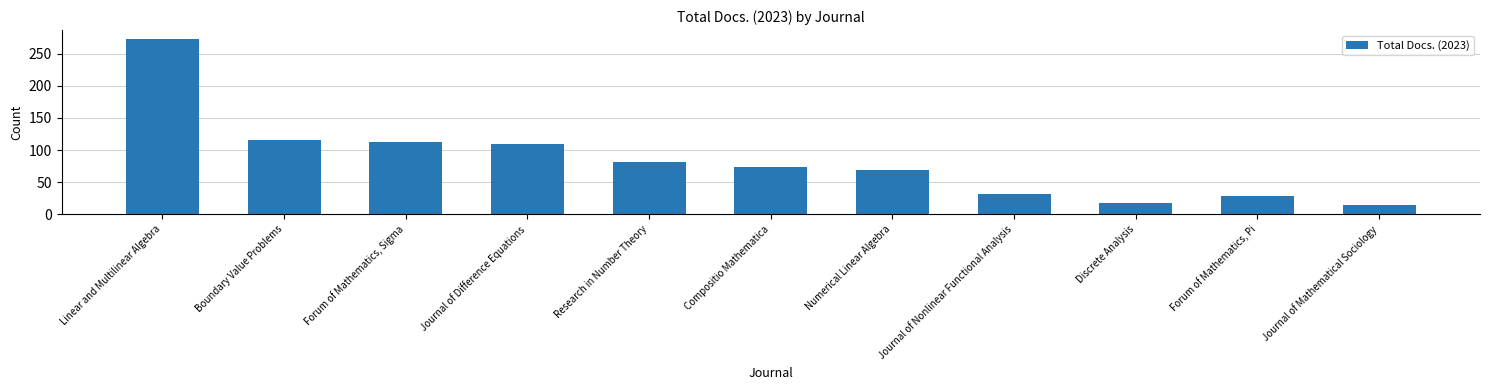

How many distinct data groups are displayed?

1